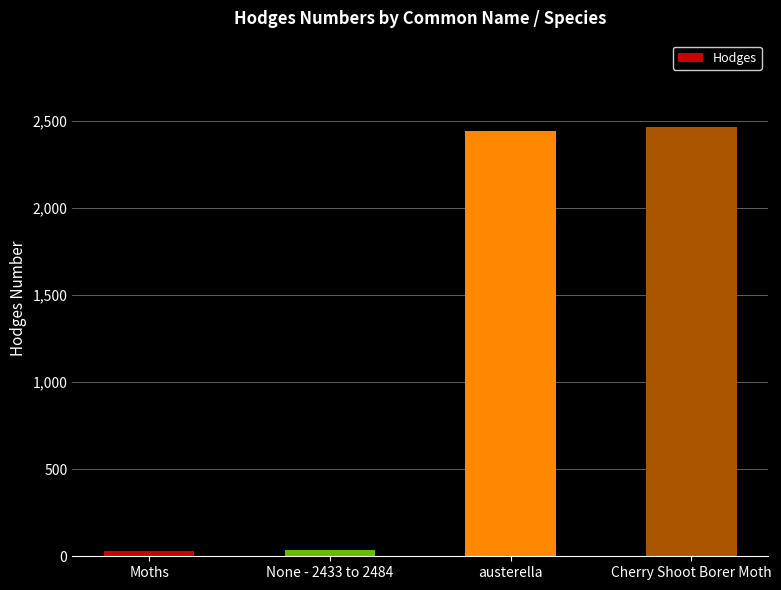

What is the value of the 4th bar from the left?

2467.0